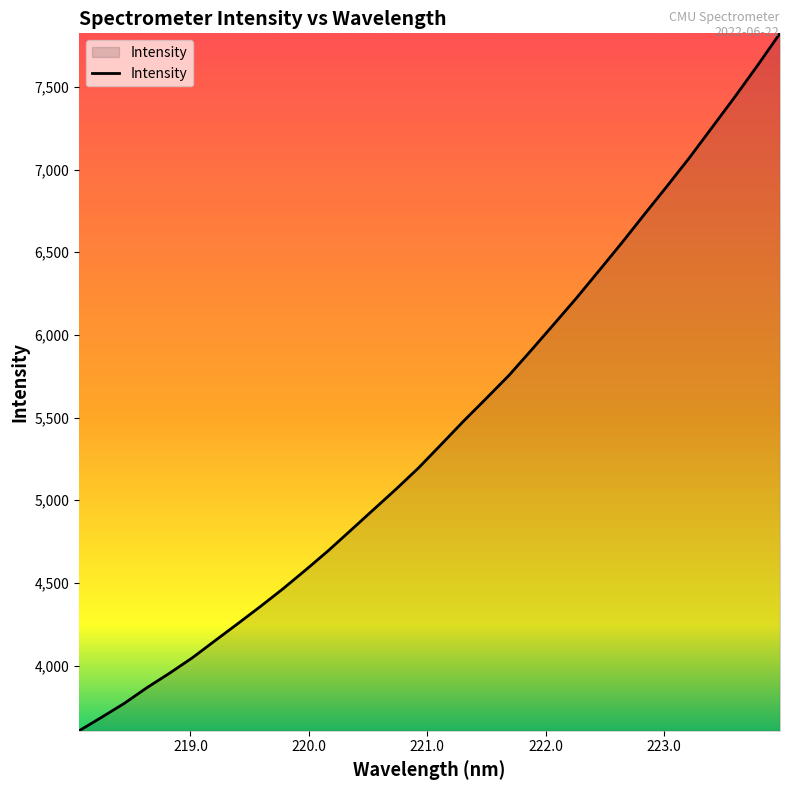

What is the difference between the second highest and second lowest values?

3940.2